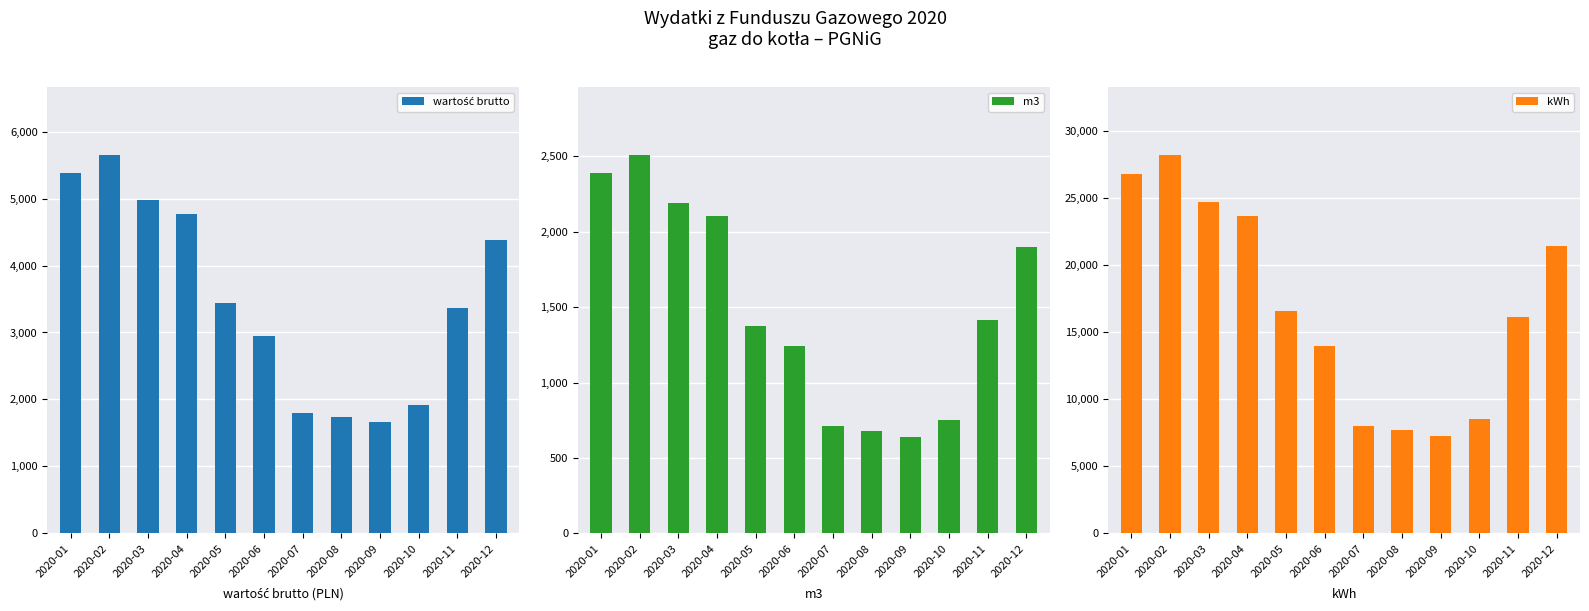

List the series in order of their peak value, lowest first.

m3, wartość brutto, kWh